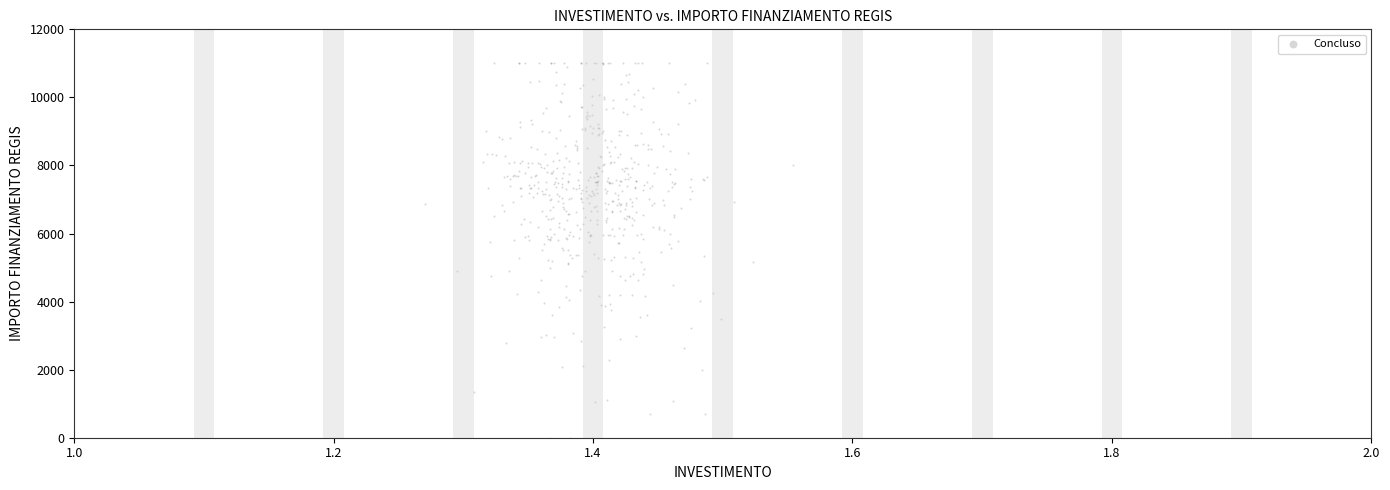

What is the range of Y values (max minus min)?

11000.0